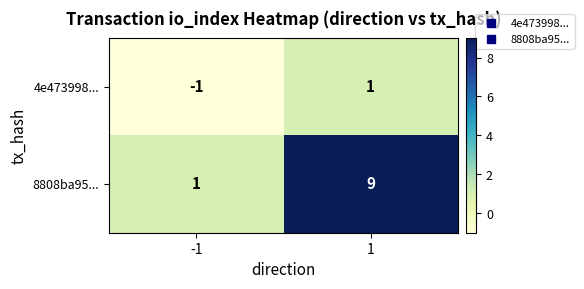

What is the total value across all series at 1?

10